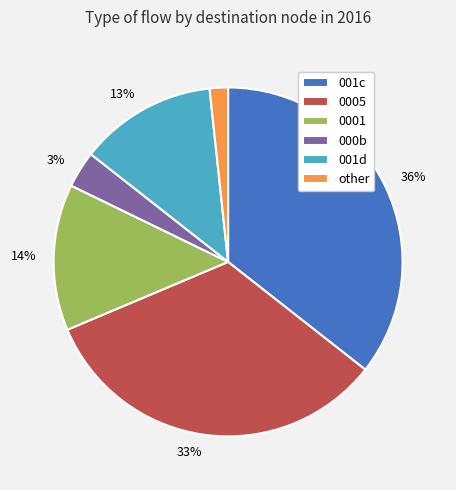

How many slices are in this pie chart?

6